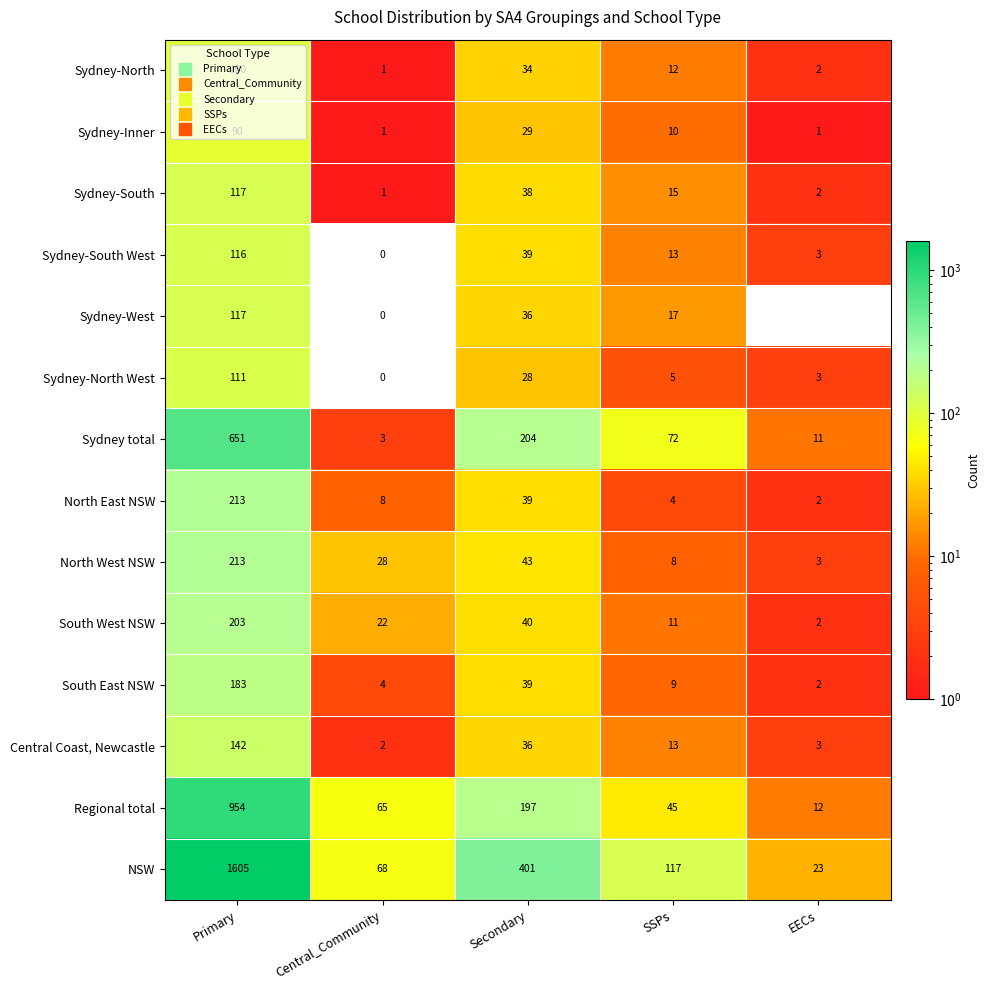

What is the total value across all series at Central_Community?

203.0